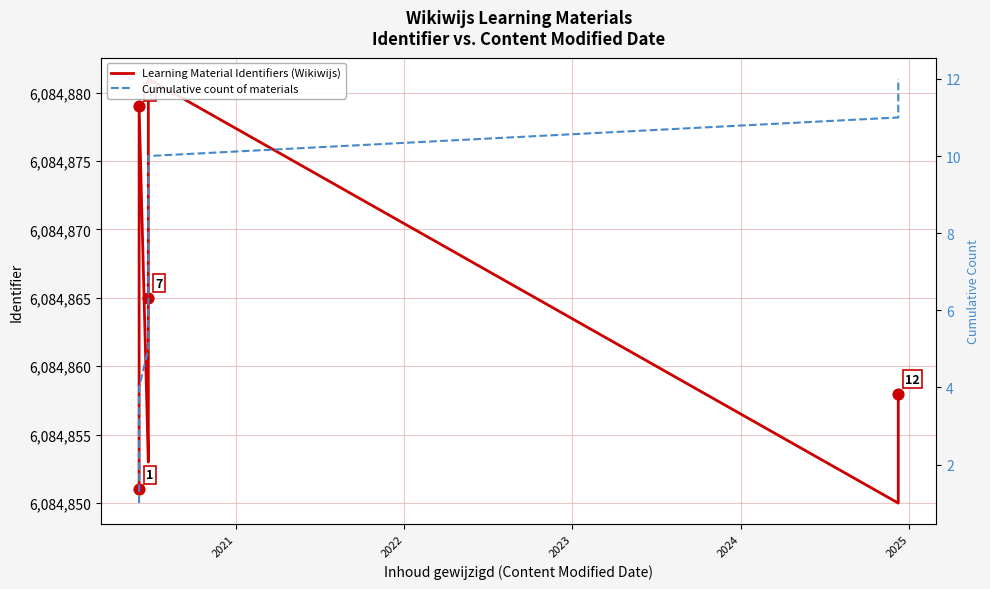

Which series reaches the maximum Y coordinate?

Learning Material Identifiers (Wikiwijs)